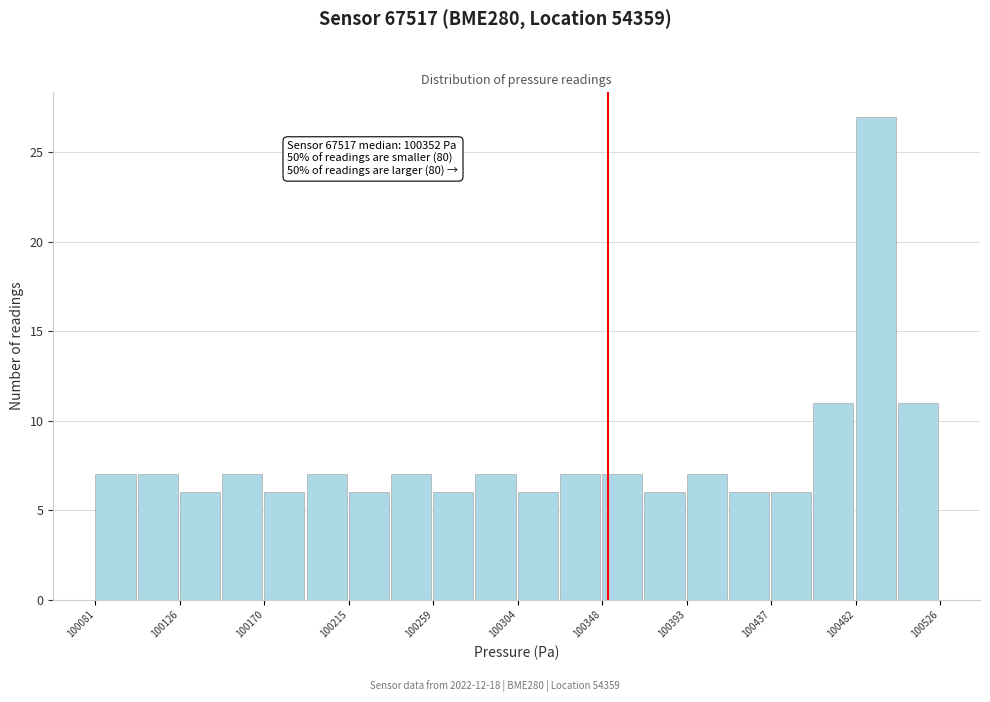

Which range on the x-axis has the tallest bar?

100480 to 100505